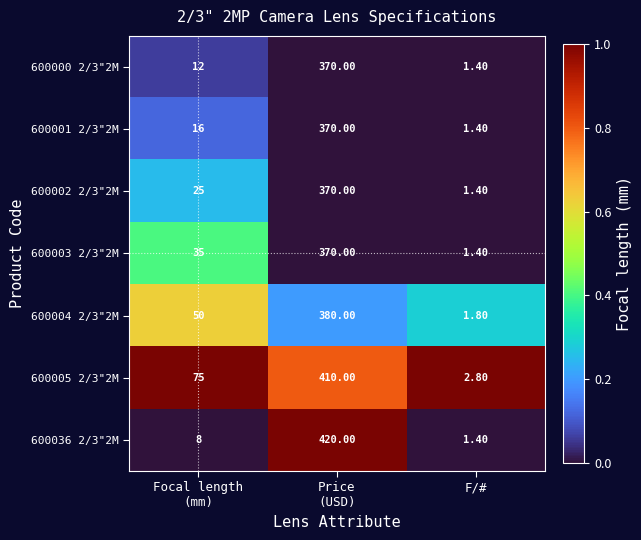

Which category has the lowest value in the 600005 2/3"2M series?

F/#